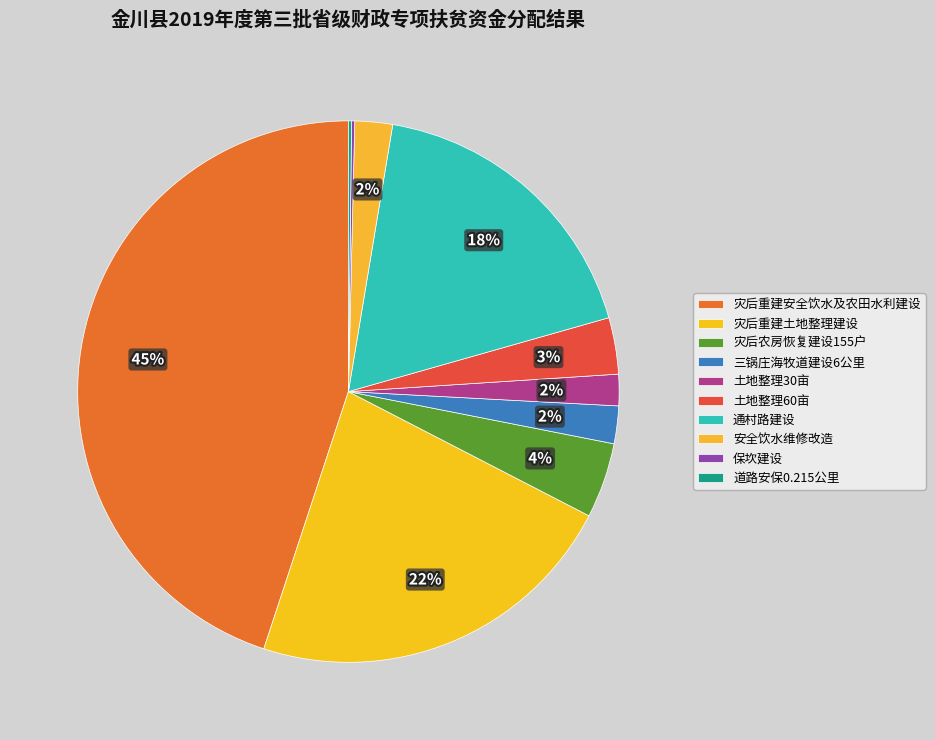

To the nearest percent, what portion does 通村路建设 represent?

18%